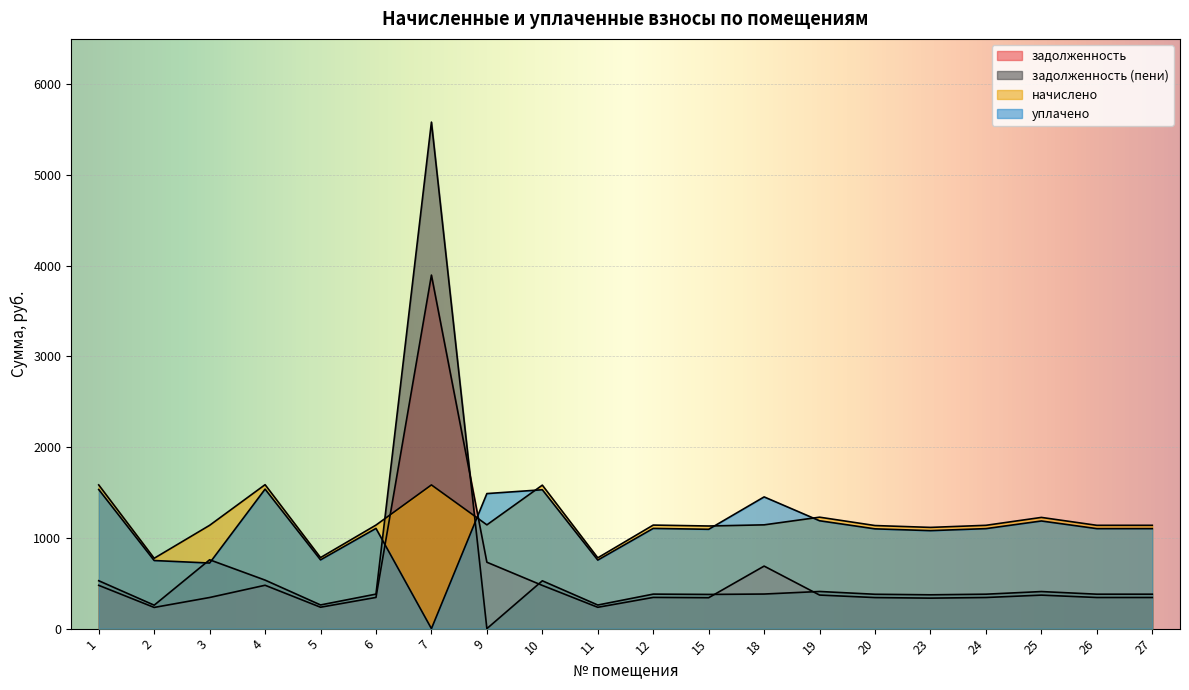

Reading right to left, list all the values displayed in this chart.

задолженность: 27=343.1	26=343.1	25=369.3	24=343.1	23=336.2	20=342.3	19=370.1	18=689.3	15=340.8	12=344.2	11=235.2	10=476.5	9=731.9	7=3896.6	6=343.9	5=235.9	4=478.0	3=343.1	2=233.6	1=477.2
задолженность (пени): 27=379.6	26=379.6	25=408.6	24=379.6	23=372.9	20=378.7	19=409.4	18=381.3	15=377.0	12=380.4	11=260.2	10=527.3	9=0.0	7=5582.8	6=380.4	5=261.0	4=534.9	3=758.9	2=258.5	1=528.0
начислено: 27=1138.8	26=1138.8	25=1225.8	24=1138.8	23=1115.7	20=1136.2	19=1228.3	18=1143.9	15=1131.1	12=1141.3	11=780.5	10=1581.5	9=1143.9	7=1584.0	6=1141.3	5=783.1	4=1586.6	3=1138.8	2=775.4	1=1584.0
уплачено: 27=1102.3	26=1102.3	25=1186.5	24=1102.3	23=1080.0	20=1099.8	19=1189.0	18=1451.9	15=1094.8	12=1104.8	11=755.5	10=1530.8	9=1488.5	7=0.0	6=1104.8	5=758.0	4=1537.6	3=723.0	2=750.5	1=1533.3